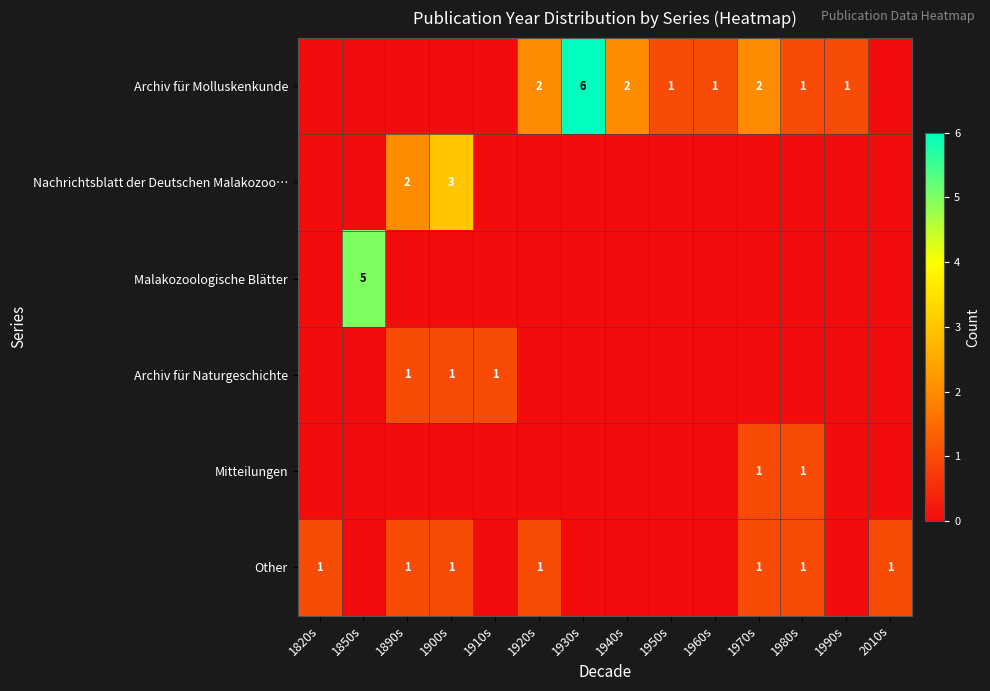

What is the difference between the highest and lowest values at 1940s?

2